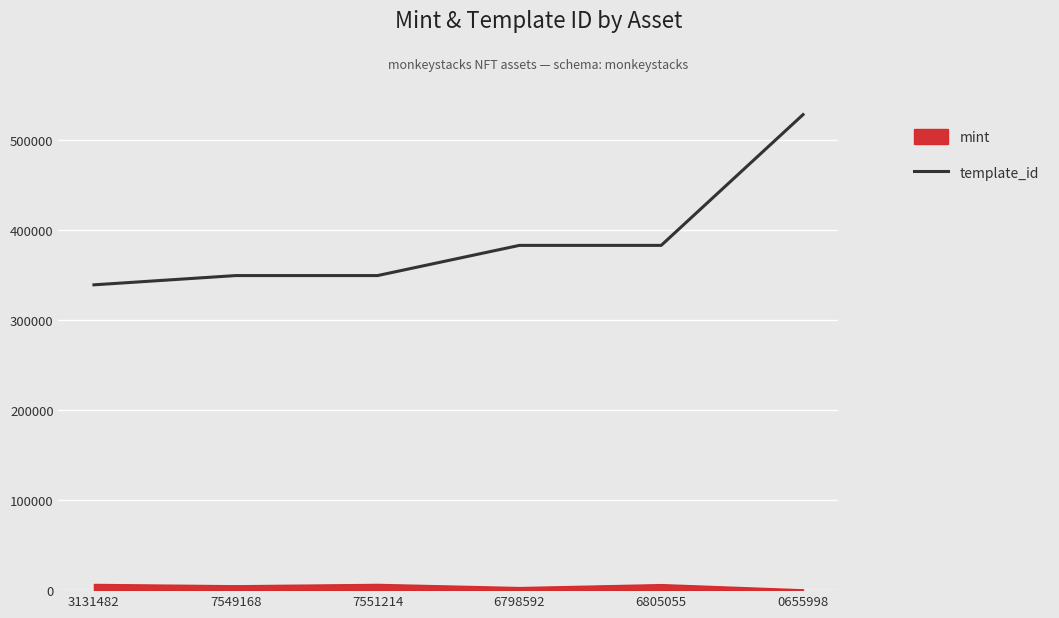

Which category has the highest value across all series?

0655998